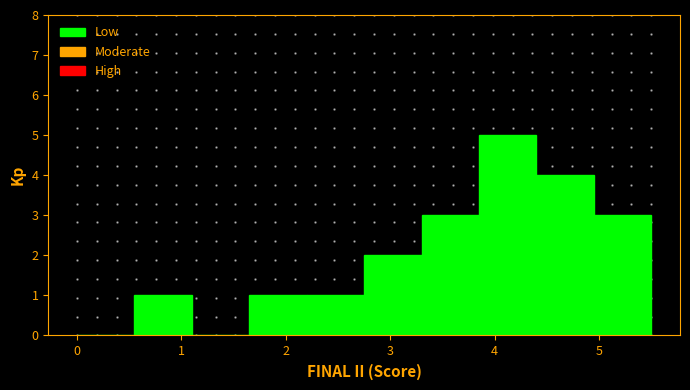

Reading left to right, transcribe this chart: for each bar, give the range it covers on the x-axis and its height. Neither the bar edges nor the heights are printed on the chart, so give them approximately, as read against the axes.

0.00 to 0.55: 0
0.55 to 1.10: 1
1.10 to 1.65: 0
1.65 to 2.20: 1
2.20 to 2.75: 1
2.75 to 3.30: 2
3.30 to 3.85: 3
3.85 to 4.40: 5
4.40 to 4.95: 4
4.95 to 5.50: 3